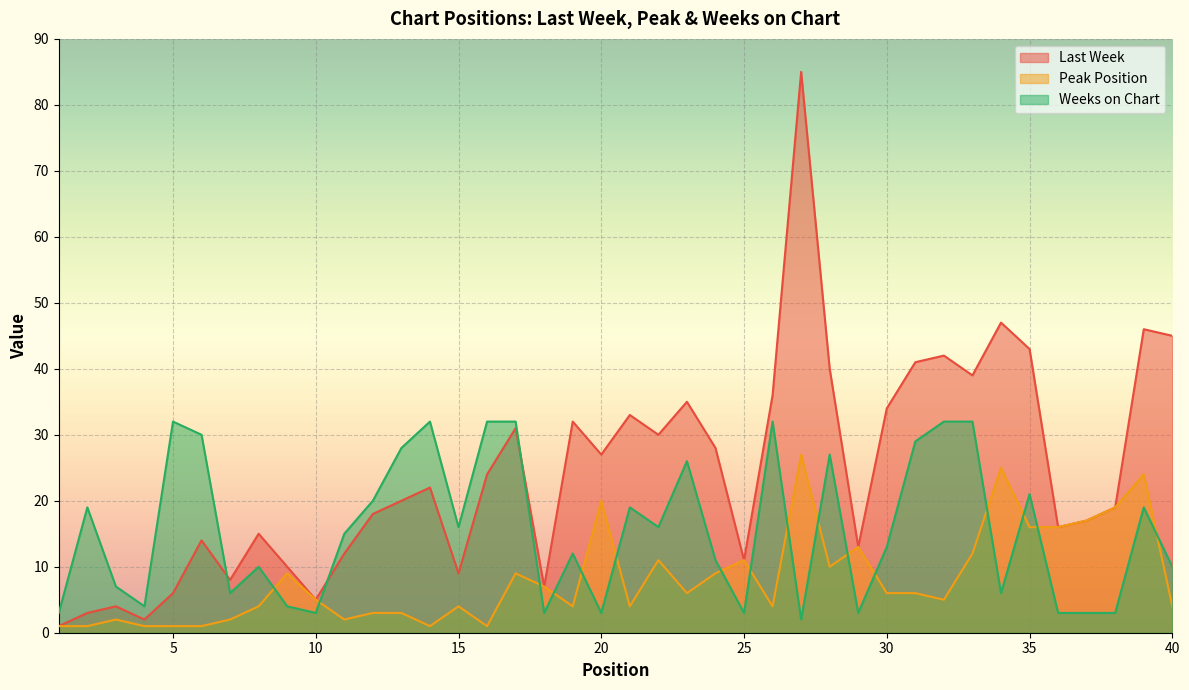

In Last Week, how many points are higher than both neighbors (excluding endpoints)?

12